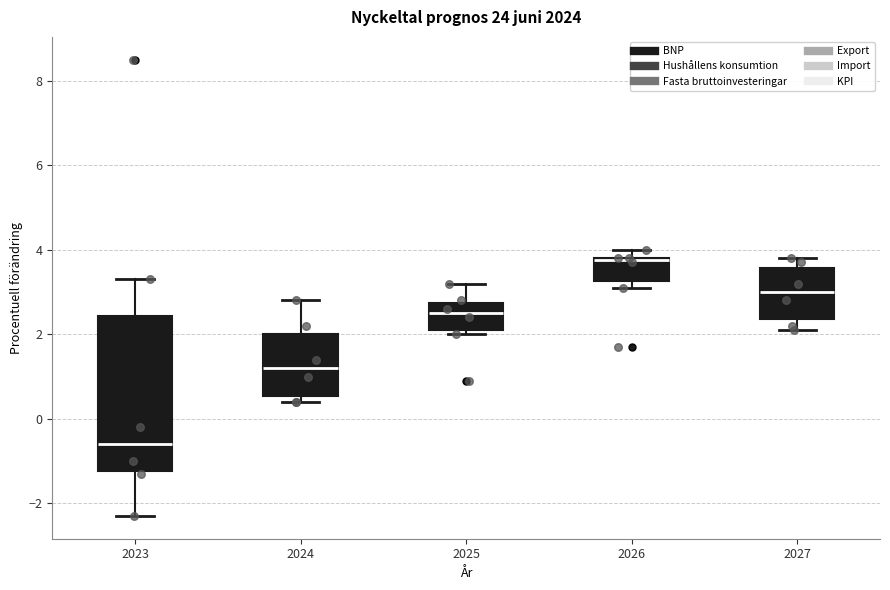

Which box's median line is the highest?

2026